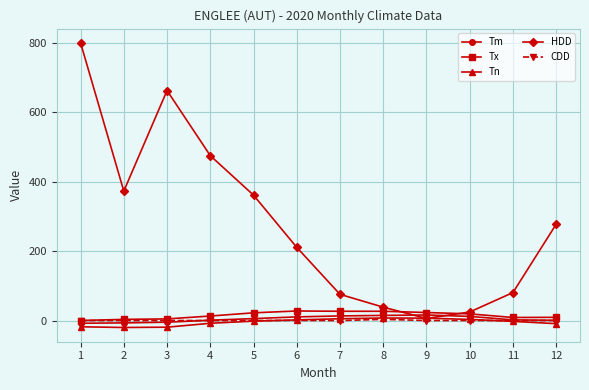

At how many categories does at least one series exceed 437?

3